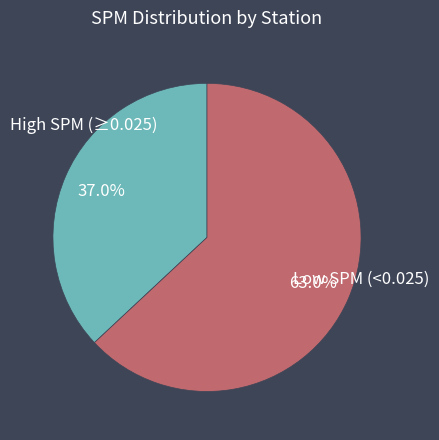

Is there a majority slice in this chart?

Yes